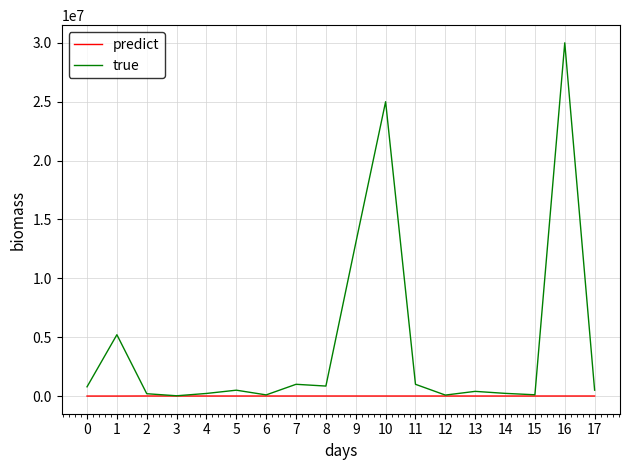

What is the difference between the second highest and second lowest values in the true series?

24915000